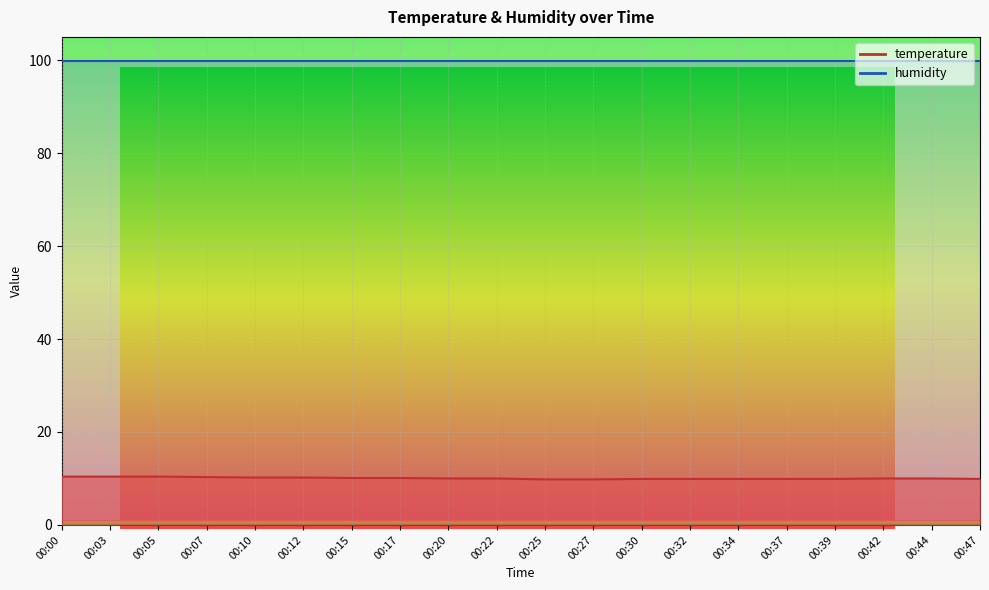

What is the value of the 6th point from the left?

10.2